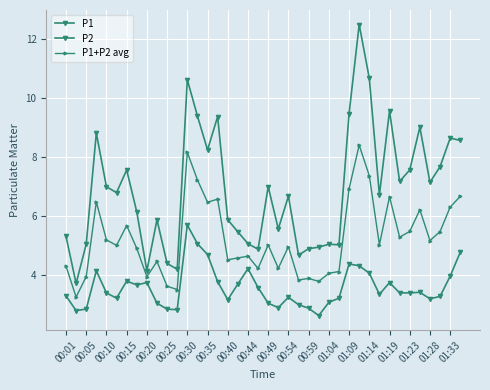

Does the chart have visible grid lines?

Yes